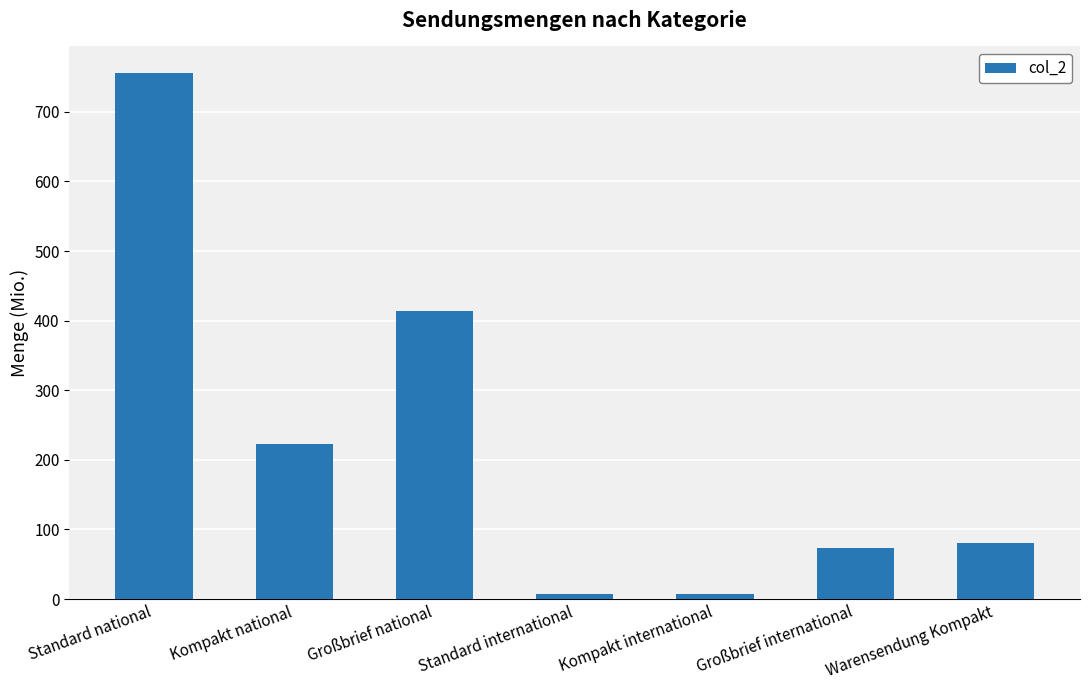

What is the label of the 2nd bar from the left?

Kompakt national